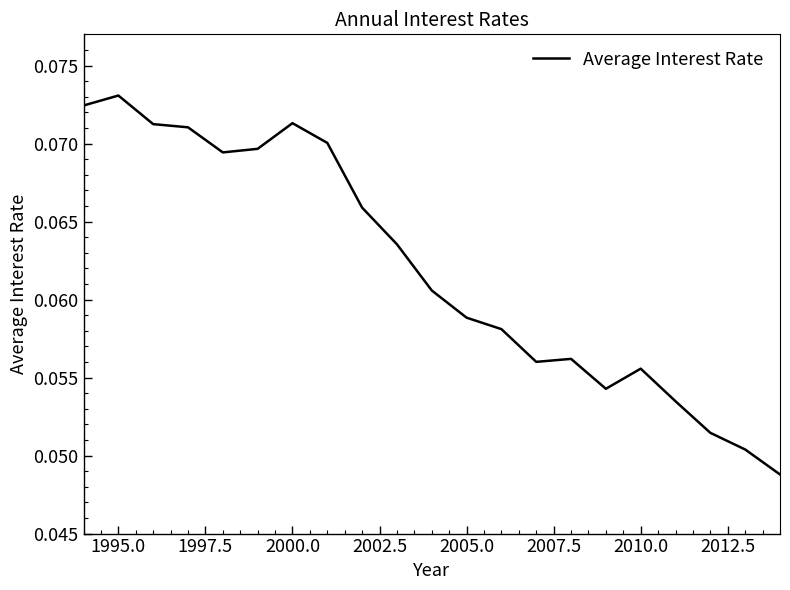

How many categories are shown in the chart?

21